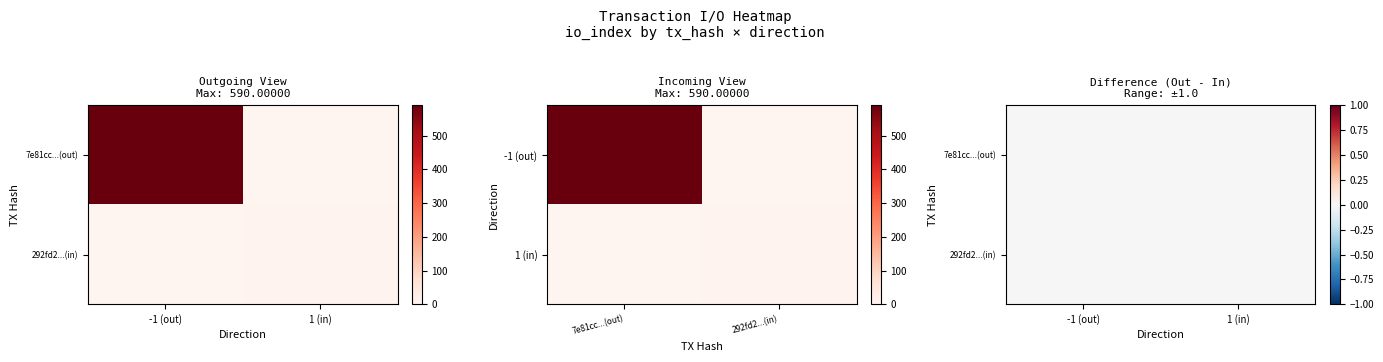

At direction, list the series in order from smallest to largest.

7e81cc008af6e064e3ddc97ed196498e377ac35, 292fd2e213a34278cea41695fcfbaf2e65c5c8d